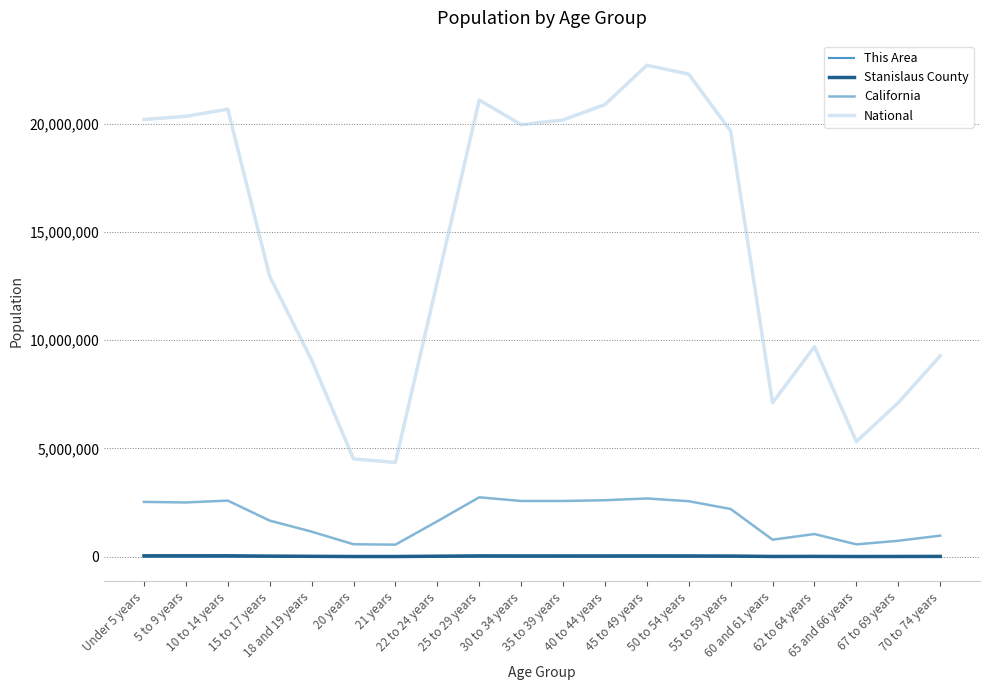

Does the chart have visible grid lines?

Yes